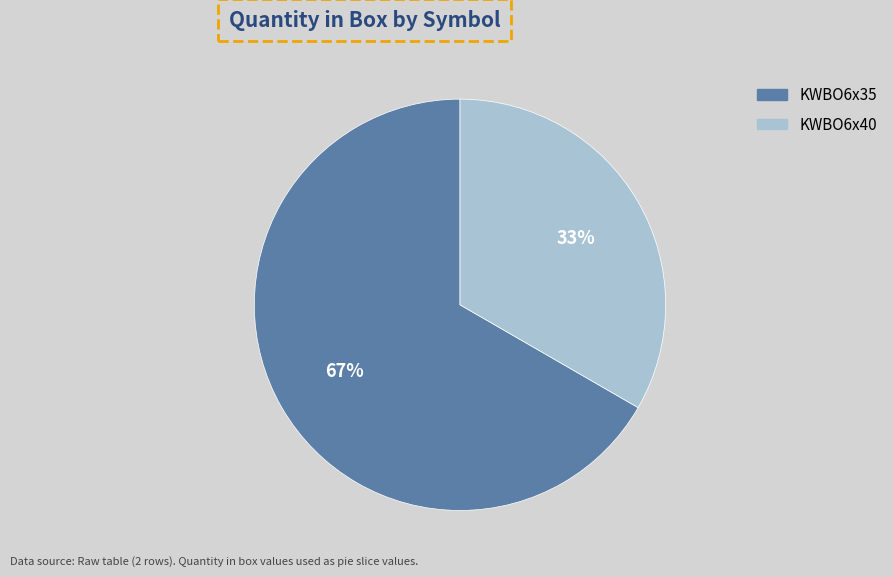

Count the number of slices in the pie.

2